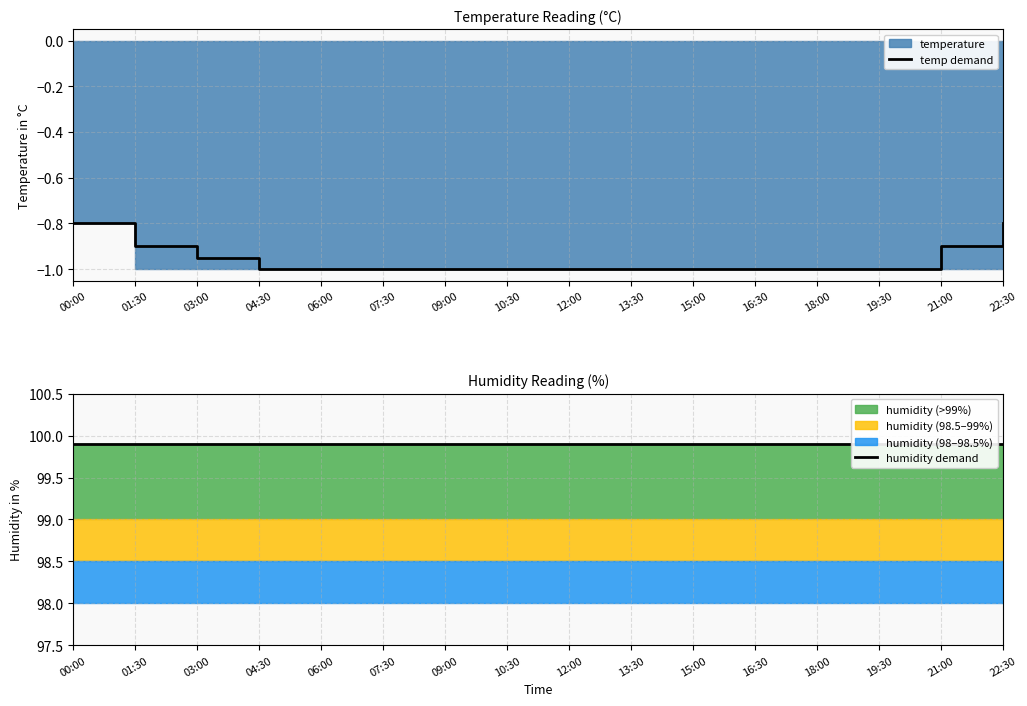

Rank the categories by humidity demand value from lowest to highest.

00:00, 01:30, 03:00, 04:30, 06:00, 07:30, 09:00, 10:30, 12:00, 13:30, 15:00, 16:30, 18:00, 19:30, 21:00, 22:30